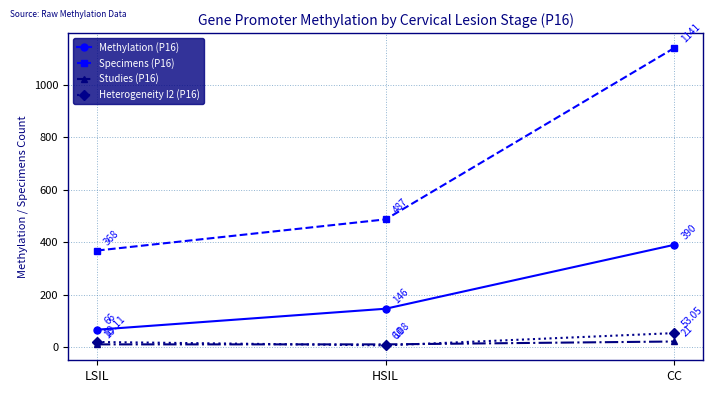

At how many categories does at least one series exceed 96?

3